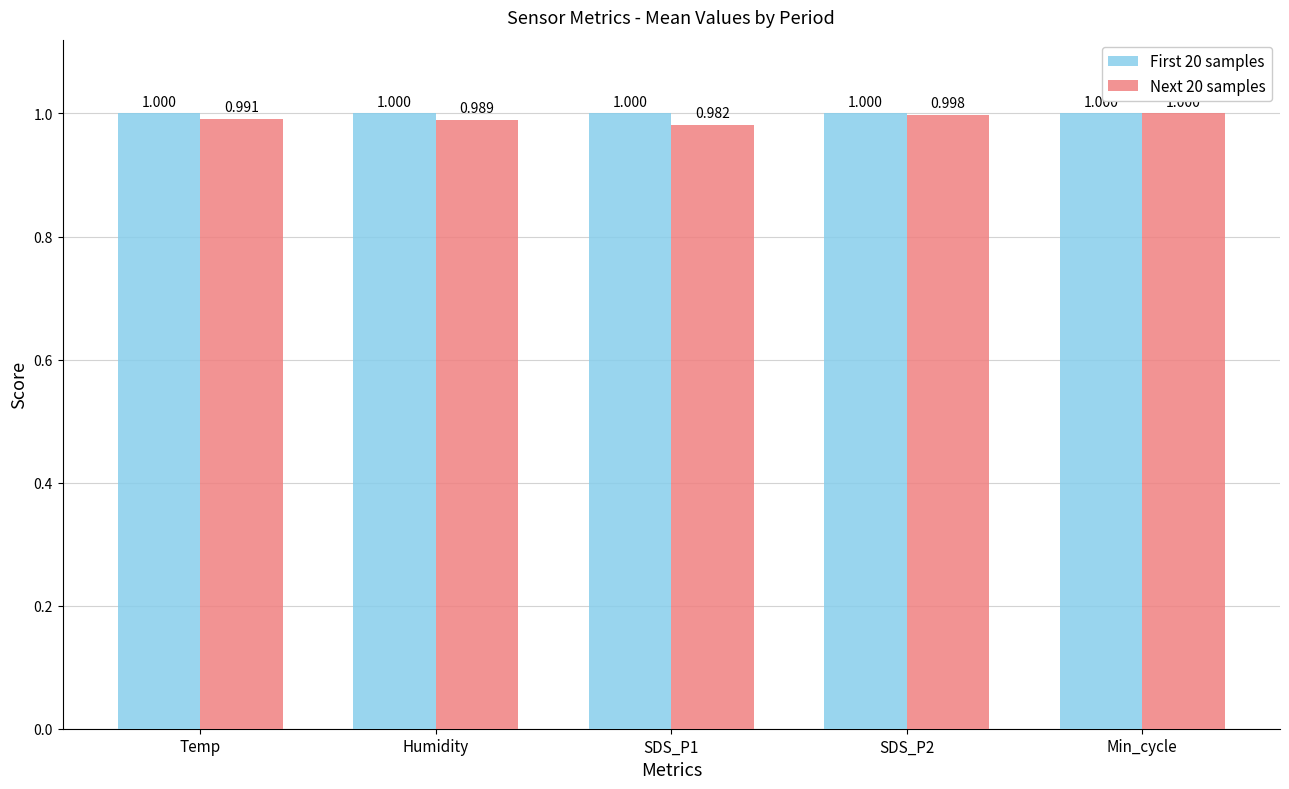

Is the value of First 20 samples at Humidity greater than the value of Next 20 samples at SDS_P1?

Yes